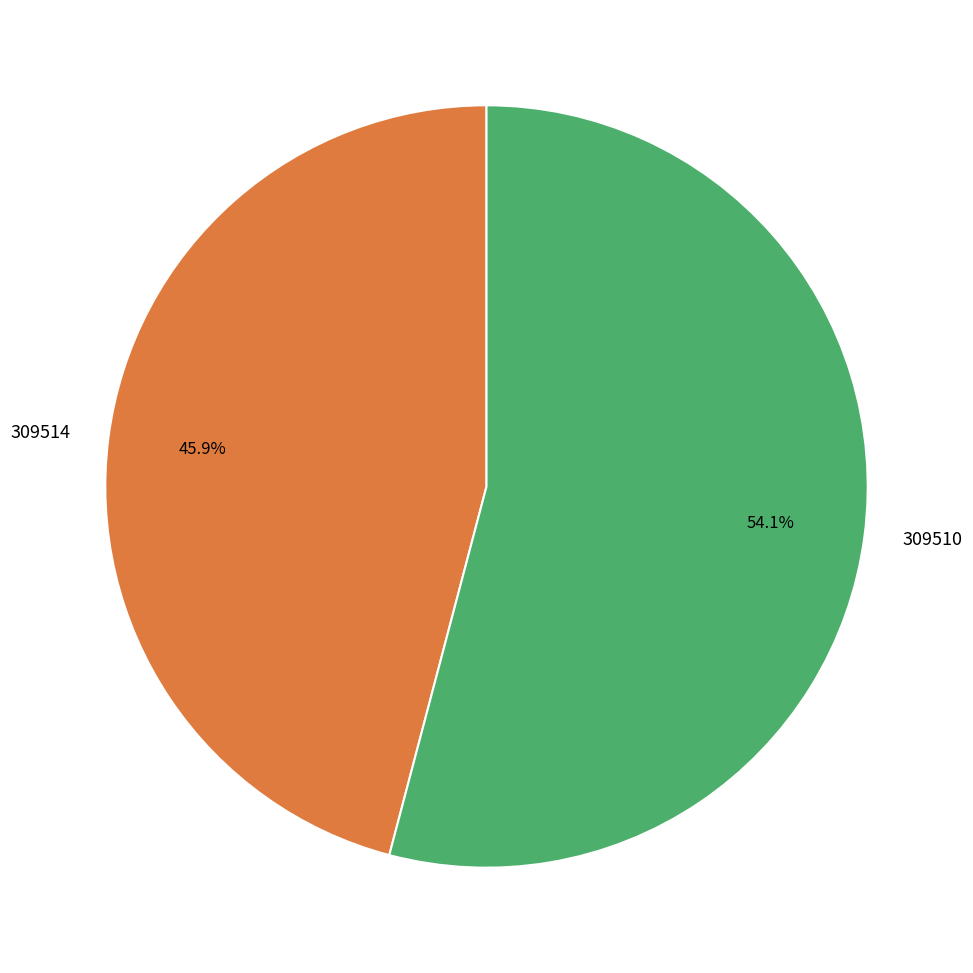

To the nearest percent, what portion does 309510 represent?

54%